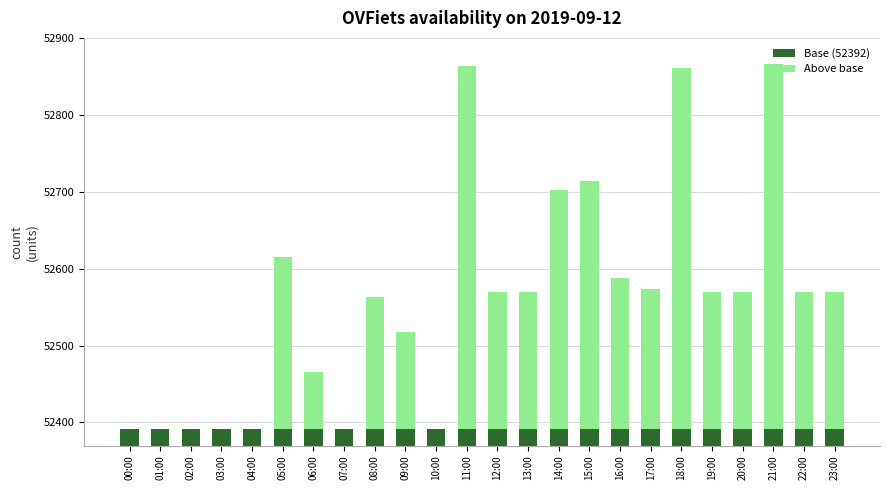

What is the label of the 6th bar from the right?

18:00